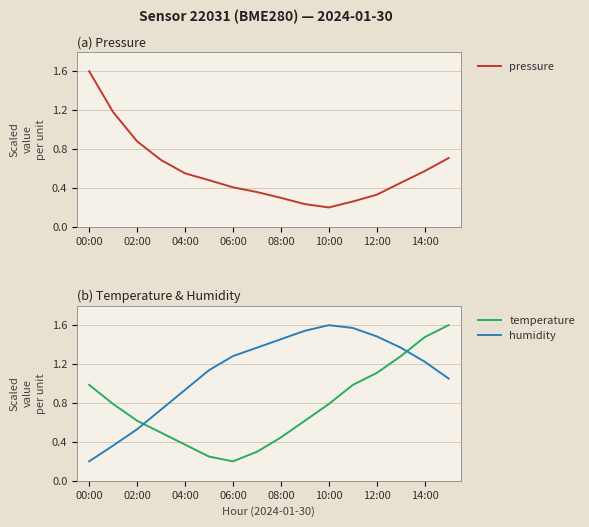

The value of humidity at 00:00 is 0.2. True or false?

True